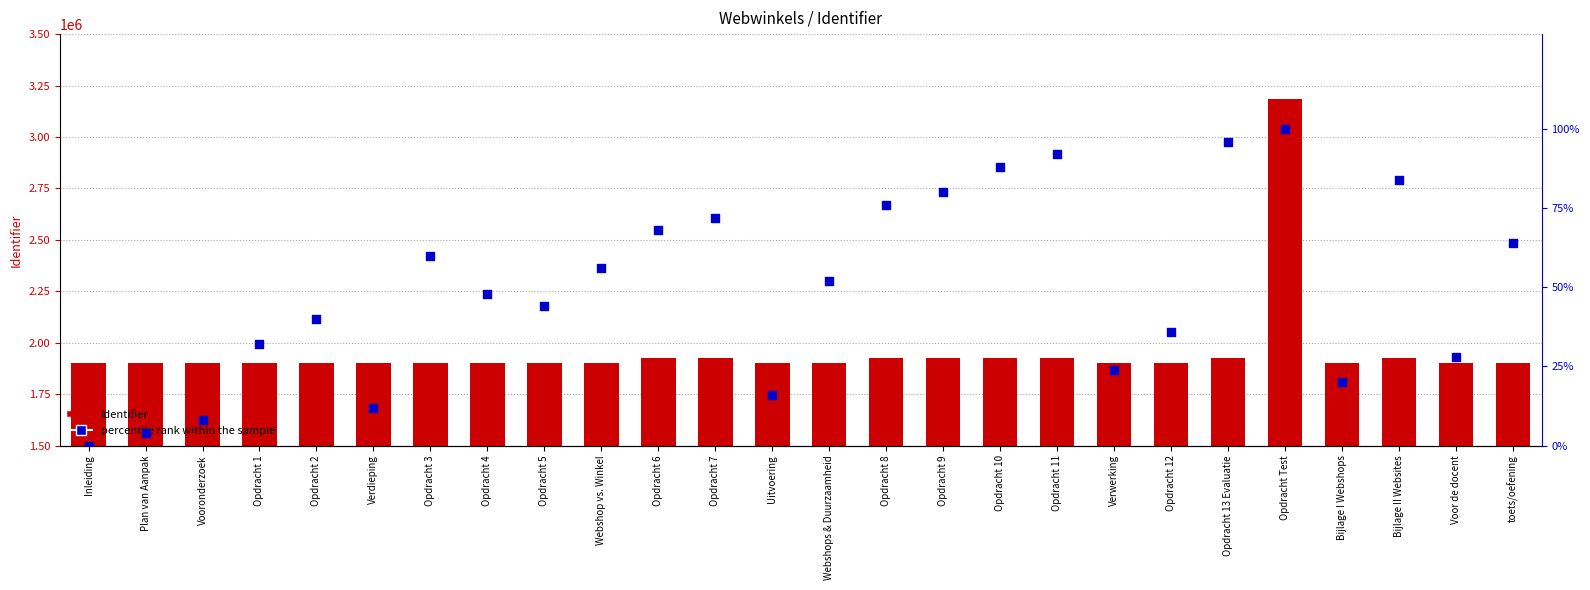

At which category is the sum across all series the highest?

Opdracht Test